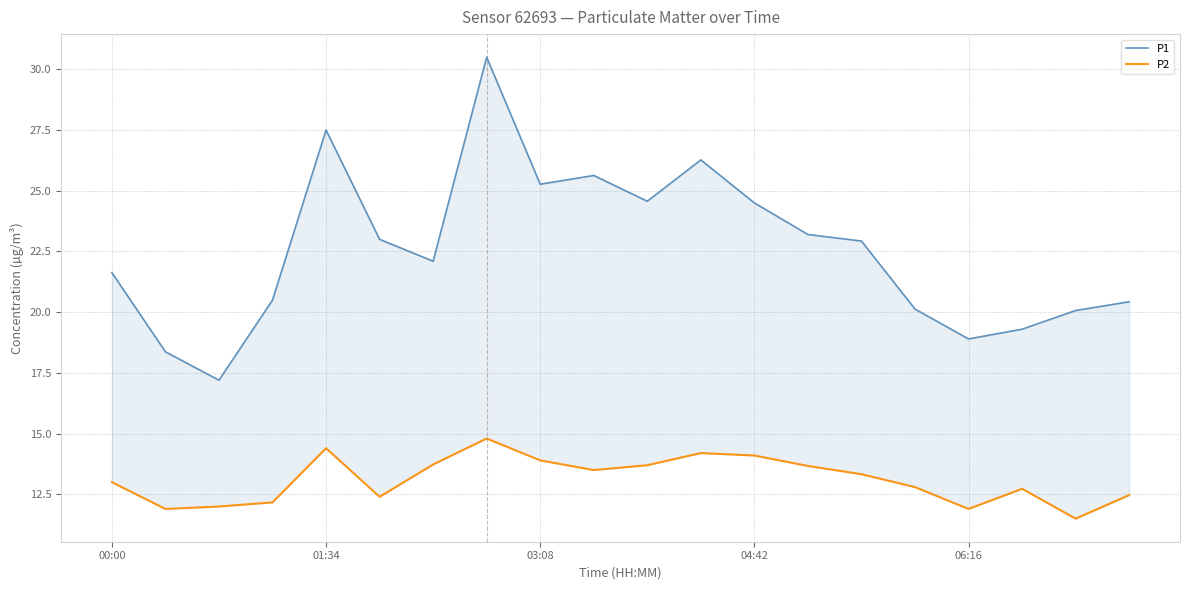

Which series has the largest total across all categories?

P1